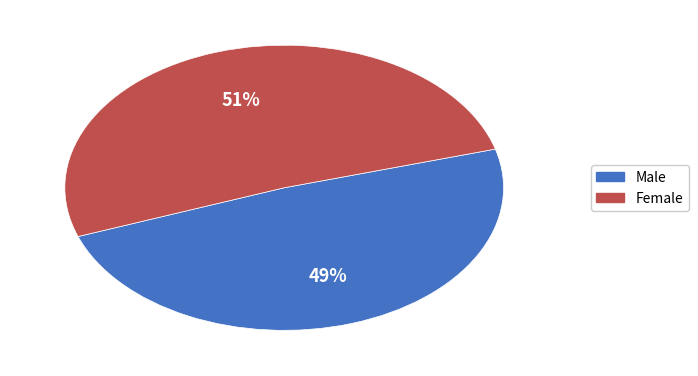

Rank the categories by value from lowest to highest.

Male, Female